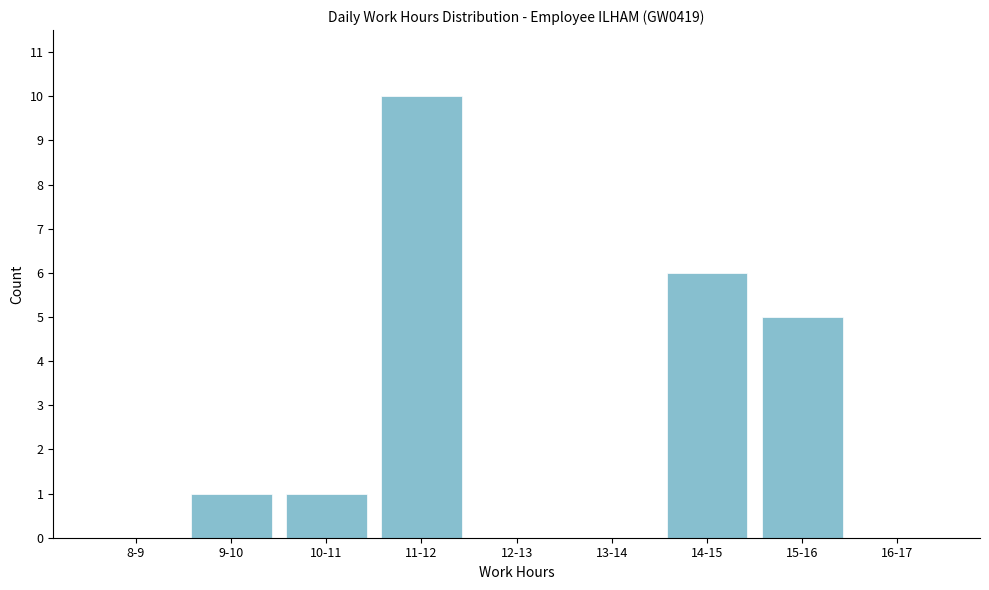

Reading right to left, what are all the values shown in this chart?

16-17=0	15-16=5	14-15=6	13-14=0	12-13=0	11-12=10	10-11=1	9-10=1	8-9=0